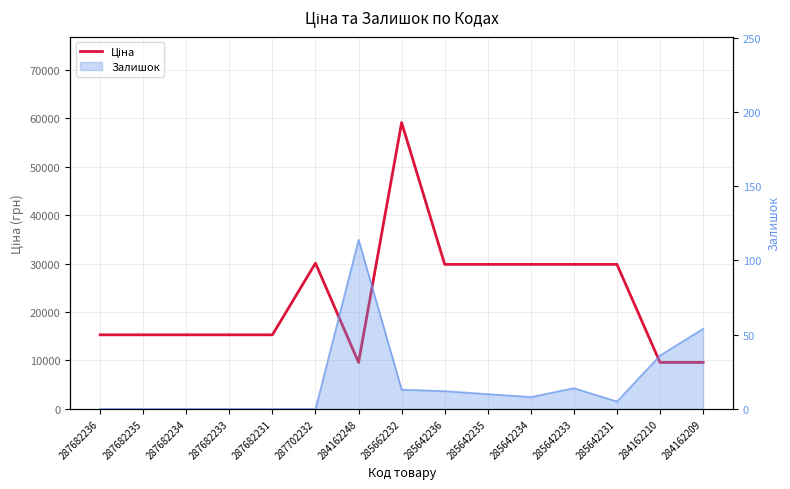

What is the sum of the values at 287682235 and 285662232?

74363.7